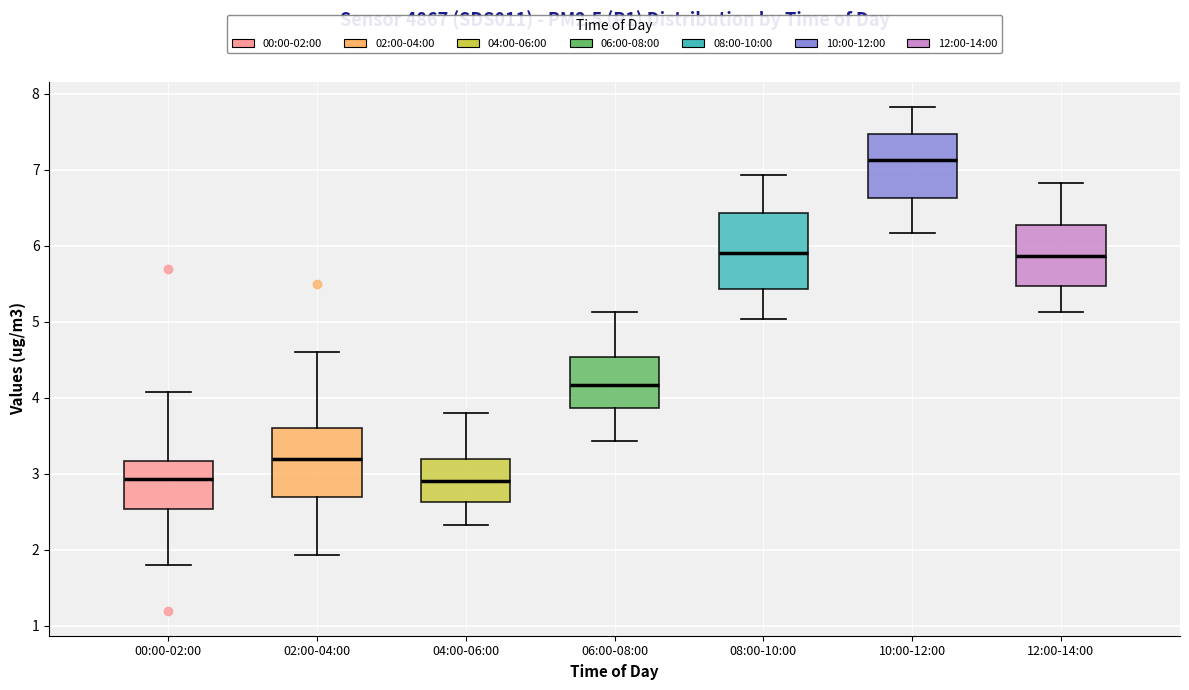

Reading left to right, transcribe this box plot: for each box, give where its median line is, the range the box spans, and where its two whiskers end, as read against the y-axis. The values are not printed on the chart, so give them approximately, as read against the axis.

00:00-02:00: median 2.9, box 2.5 to 3.2, whiskers 1.8 to 4.1
02:00-04:00: median 3.2, box 2.7 to 3.6, whiskers 1.9 to 4.6
04:00-06:00: median 2.9, box 2.6 to 3.2, whiskers 2.3 to 3.8
06:00-08:00: median 4.2, box 3.9 to 4.5, whiskers 3.4 to 5.1
08:00-10:00: median 5.9, box 5.4 to 6.4, whiskers 5.0 to 6.9
10:00-12:00: median 7.1, box 6.6 to 7.5, whiskers 6.2 to 7.8
12:00-14:00: median 5.9, box 5.5 to 6.3, whiskers 5.1 to 6.8